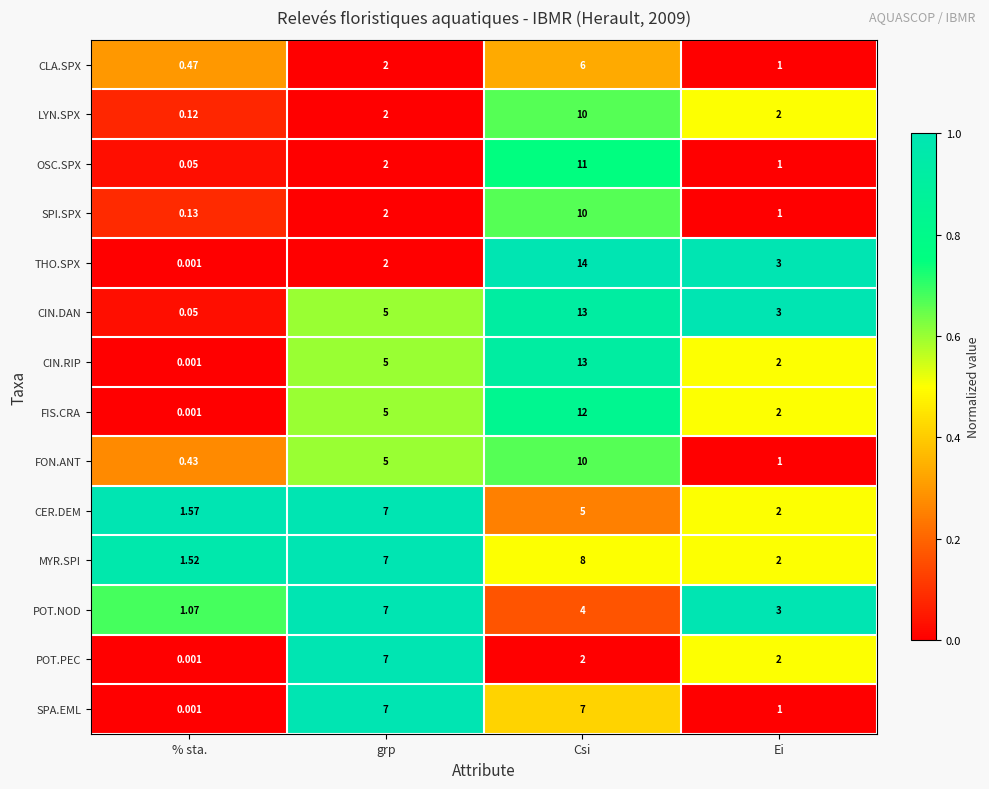

Which series changed the most between grp and Csi?

THO.SPX